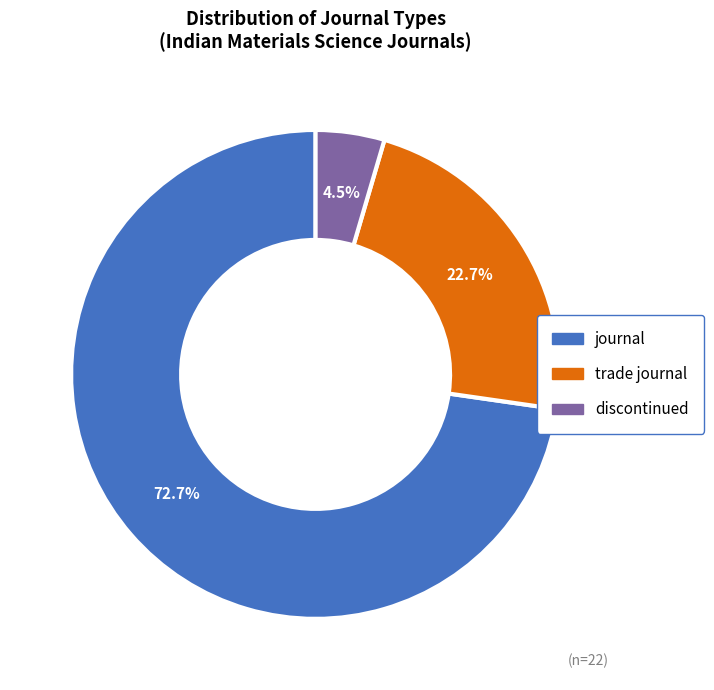

Combined, do discontinued and trade journal account for over 50%?

No